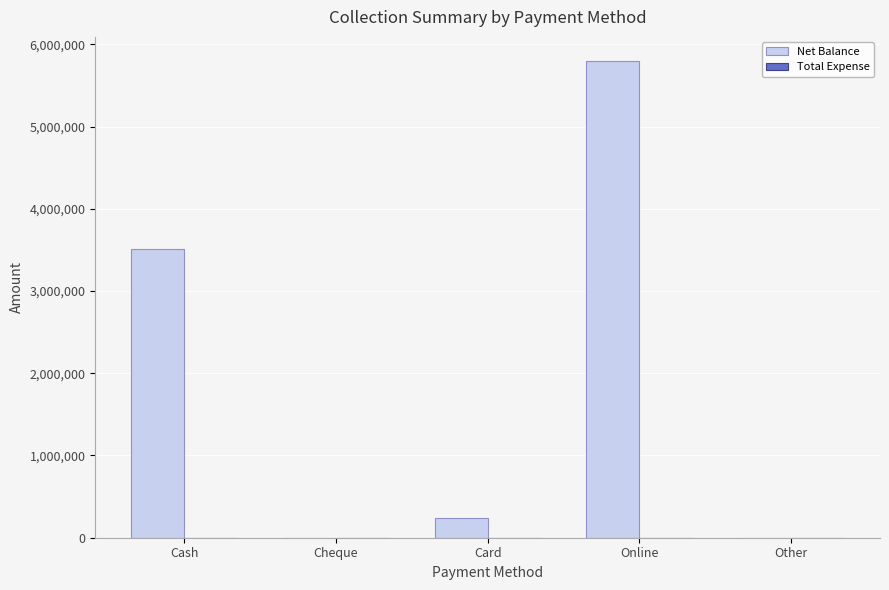

Which has a higher value, Other or Online?

Online